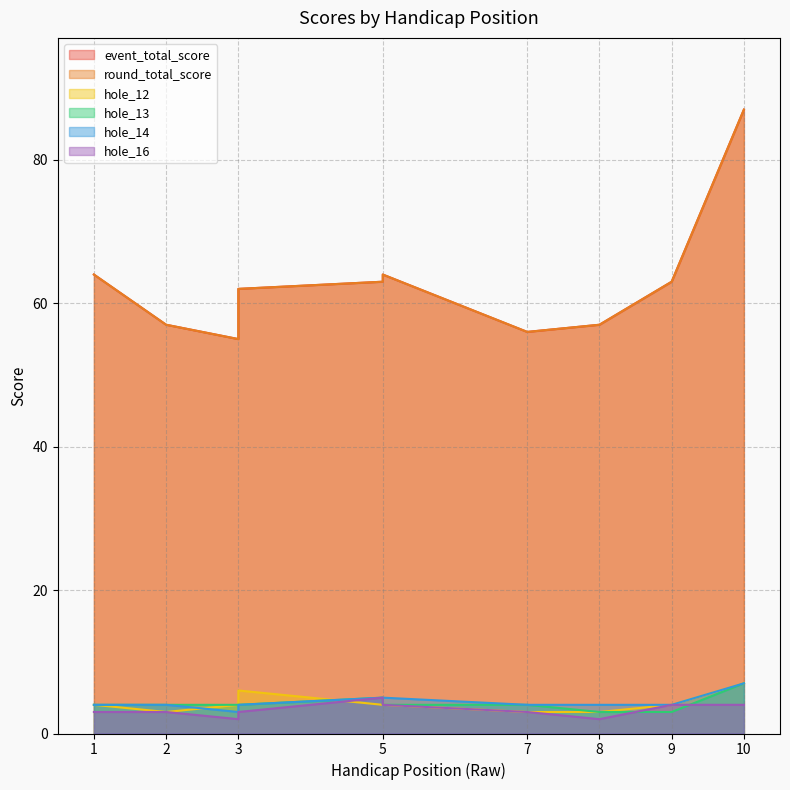

Which label corresponds to the largest value in the chart?

10